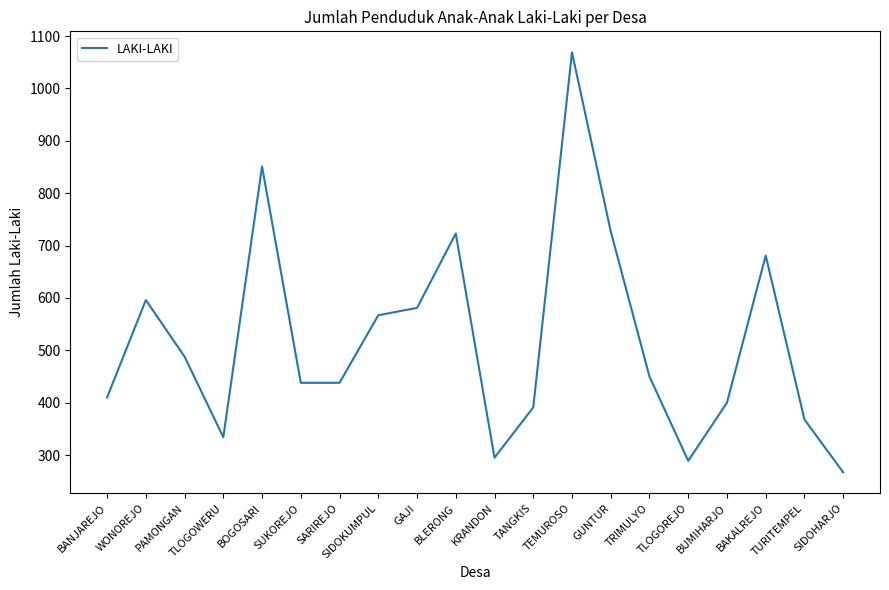

At which category does the chart reach its peak across all series?

TEMUROSO